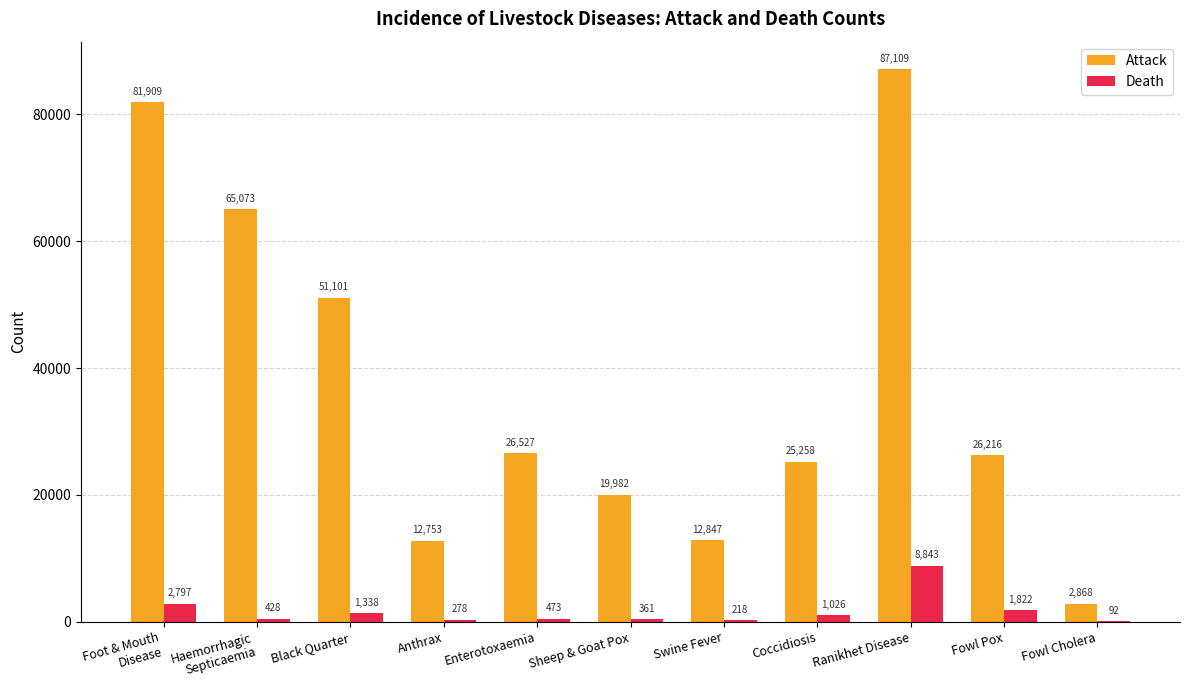

What is the difference between the Attack values at Ranikhet Disease and Black Quarter?

36008